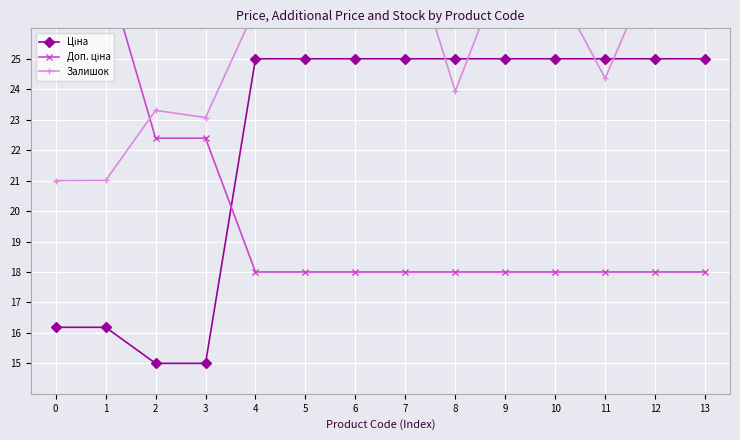

At which category is the sum across all series the highest?

6